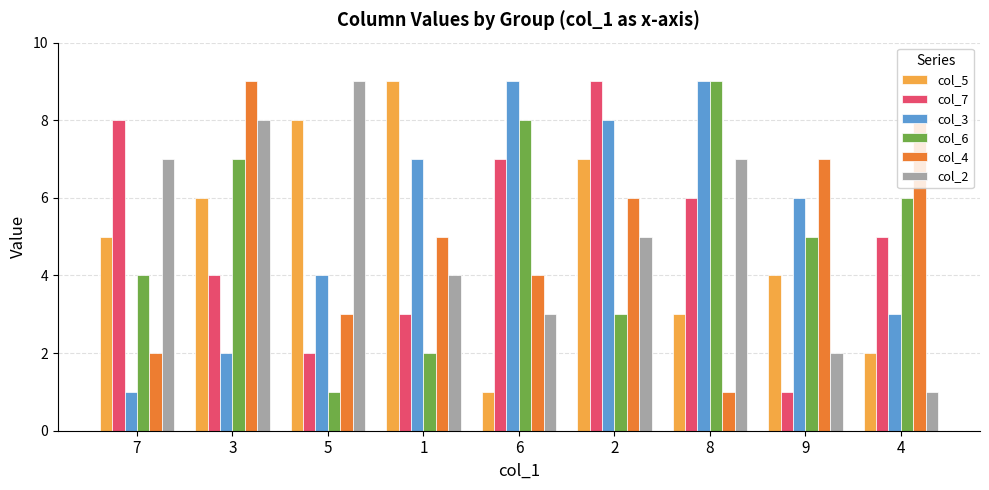

What is the lowest value of the col_6 series?

1